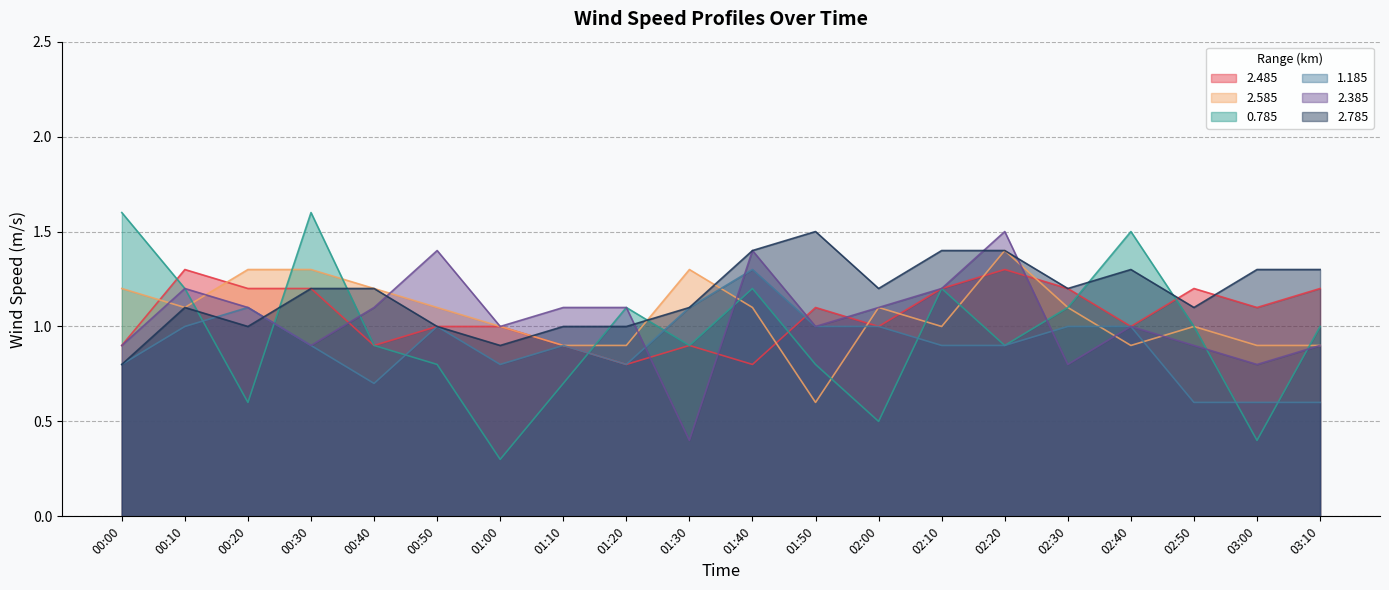

What are all the series names shown in the legend?

2.485, 2.585, 0.785, 1.185, 2.385, 2.785